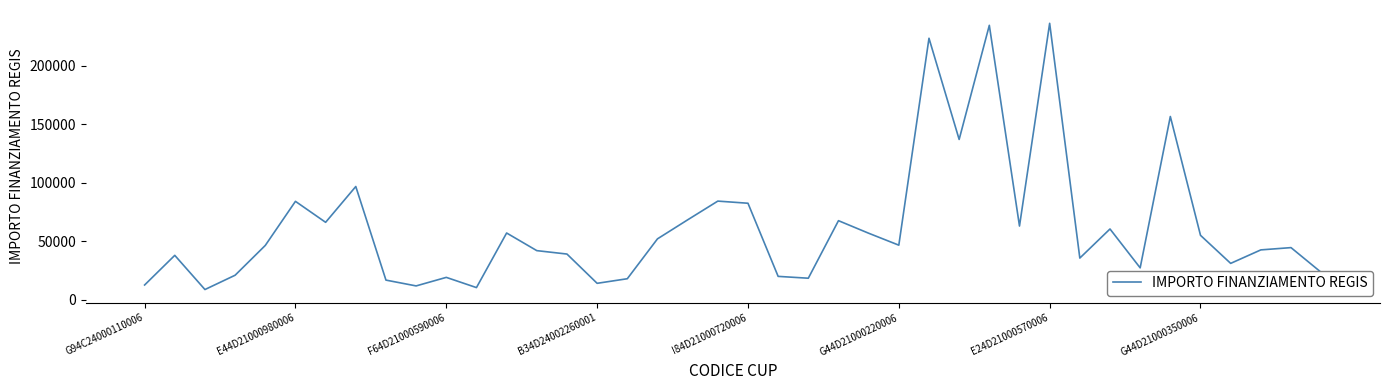

What is the minimum value shown in the chart?

8668.3